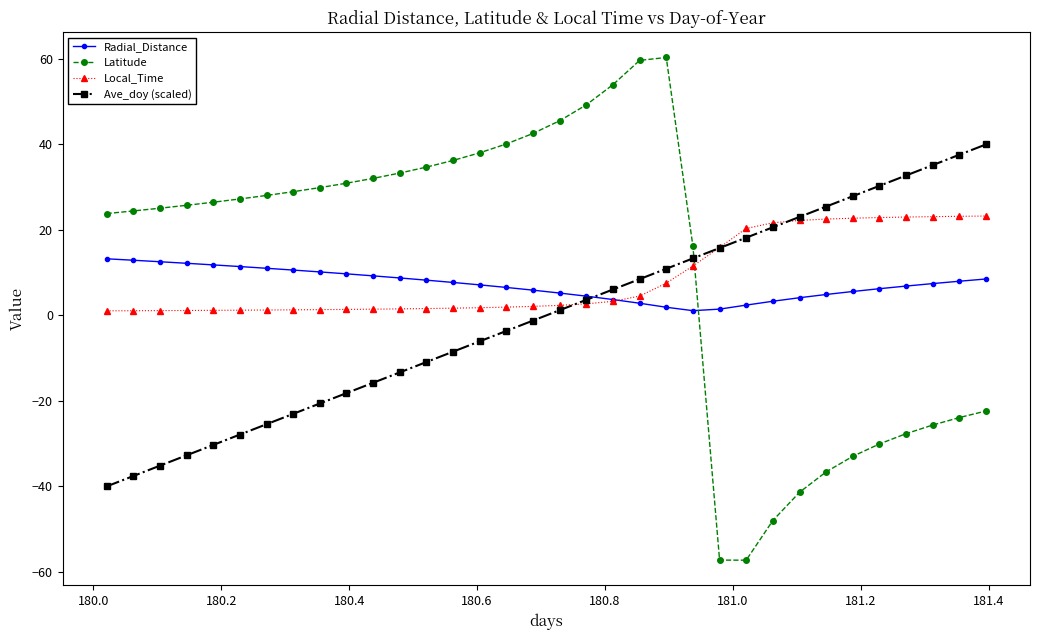

How many data points in Latitude are above 27?

17